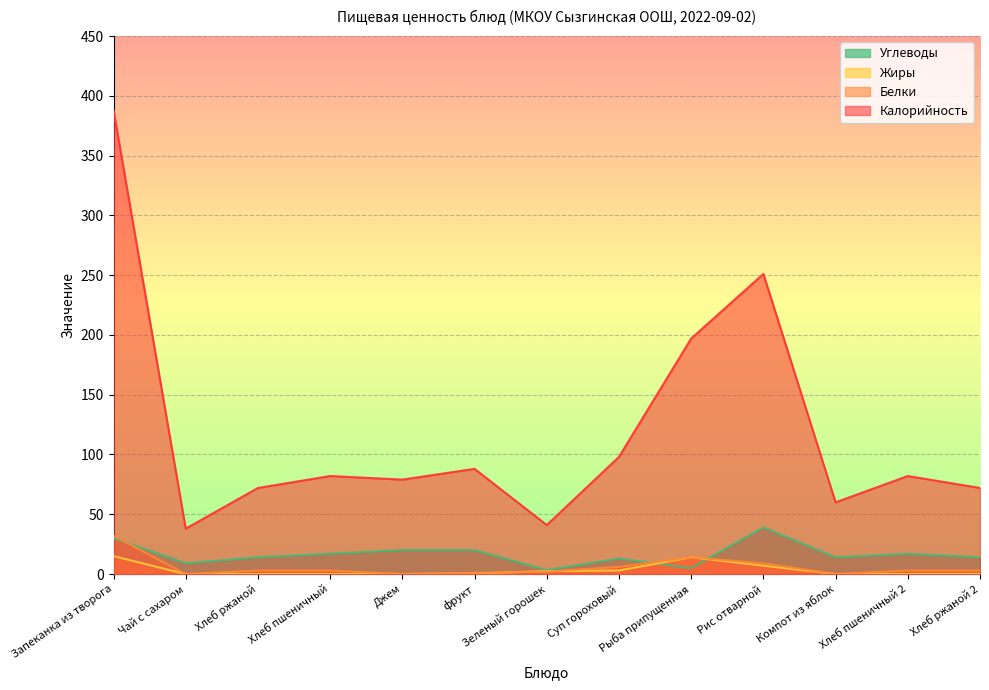

Which category has the highest value across all series?

Запеканка из творога